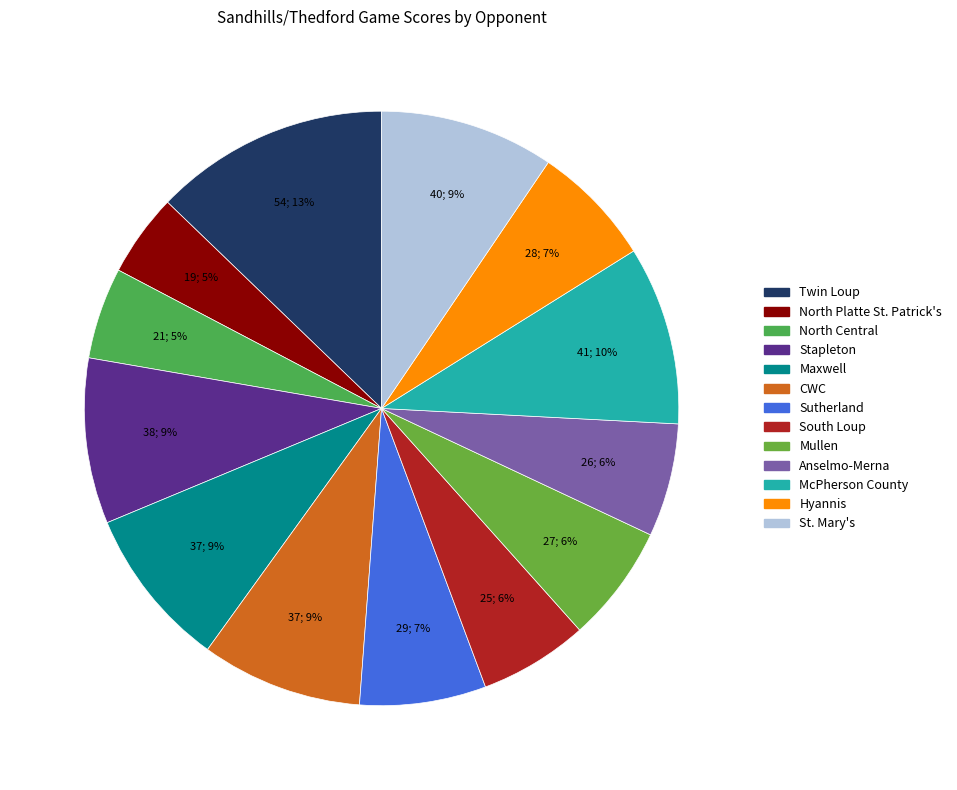

Count the number of slices in the pie.

13